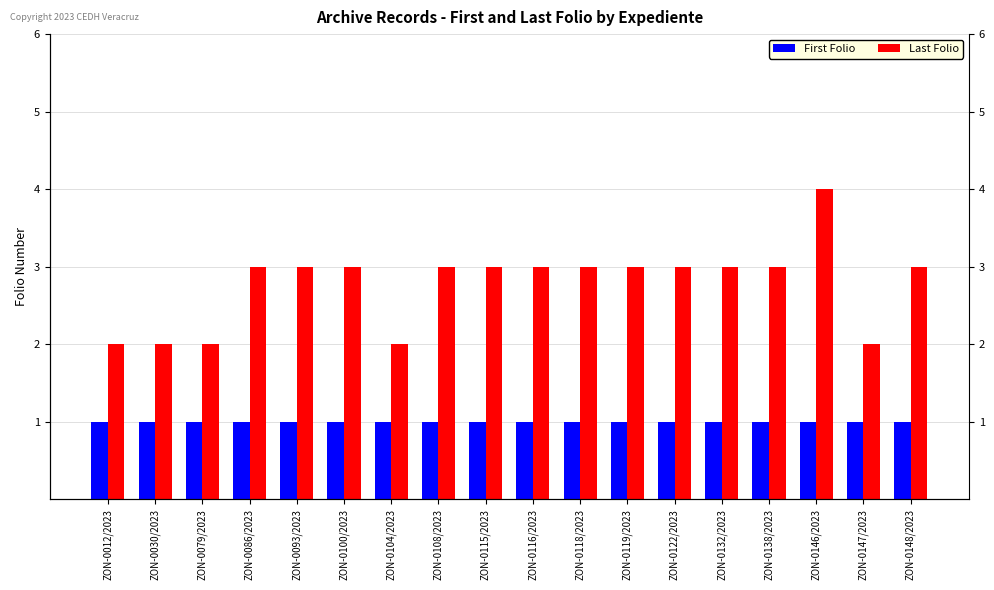

What is the difference between the maximum and second lowest values in the Last Folio series?

2